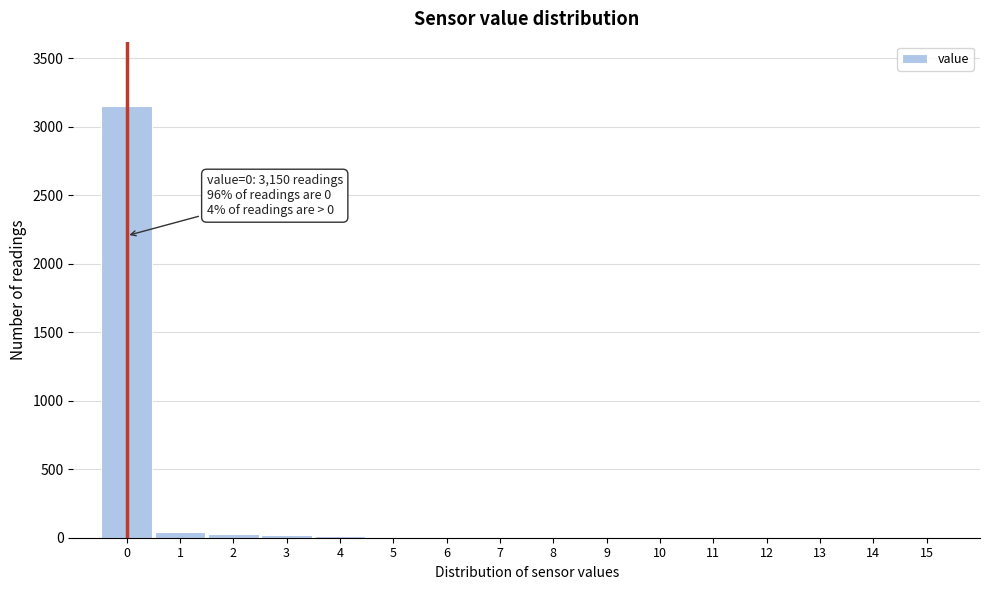

What is the maximum value shown in the chart?

3150